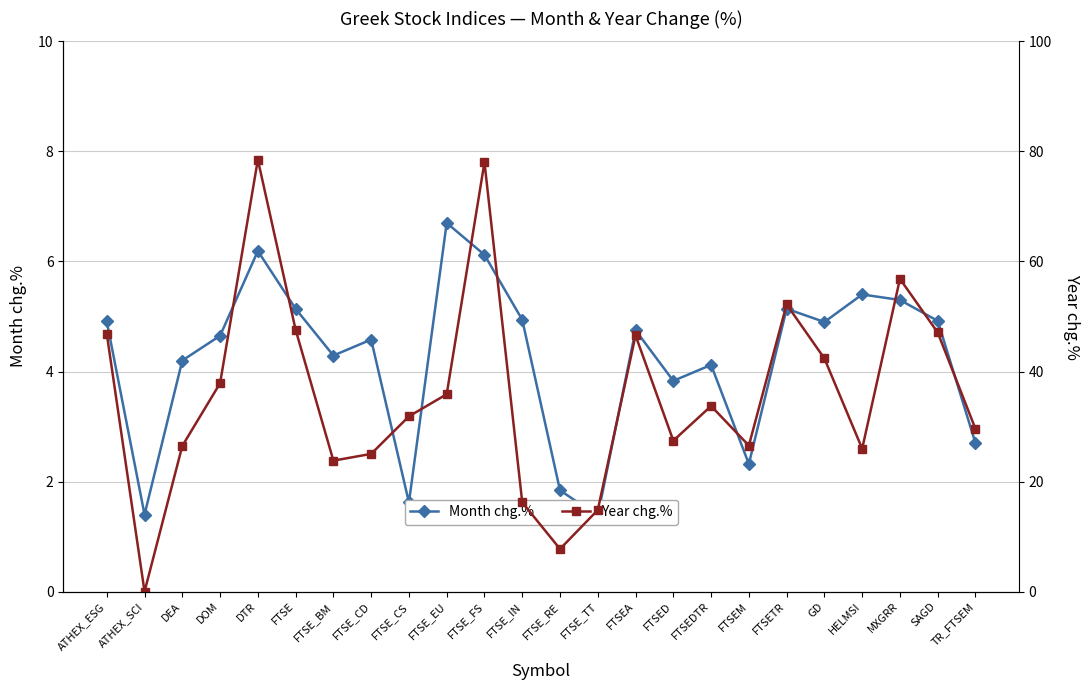

Reading left to right, list all the values displayed in this chart.

Month chg.%: 4.9	1.4	4.2	4.7	6.2	5.1	4.3	4.6	1.6	6.7	6.1	4.9	1.8	1.4	4.8	3.8	4.1	2.3	5.1	4.9	5.4	5.3	4.9	2.7
Year chg.%: 46.9	0.0	26.5	37.9	78.5	47.6	23.8	25.0	31.9	35.9	78.0	16.2	7.8	14.8	46.6	27.4	33.7	26.5	52.2	42.4	26.0	56.8	47.1	29.6